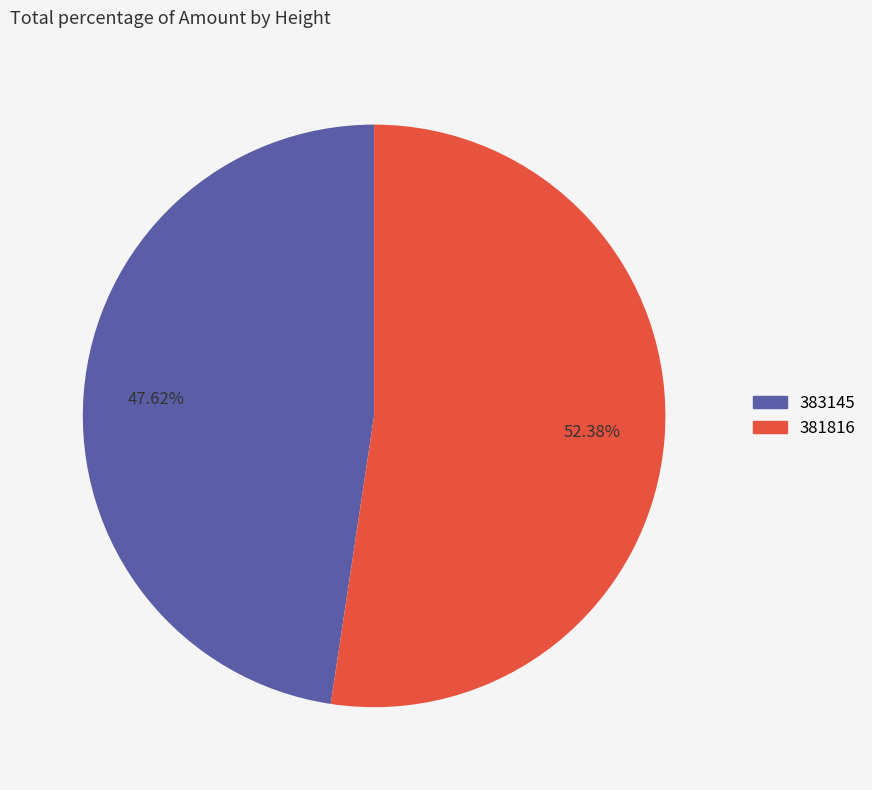

Which category has the smallest portion of the pie?

383145